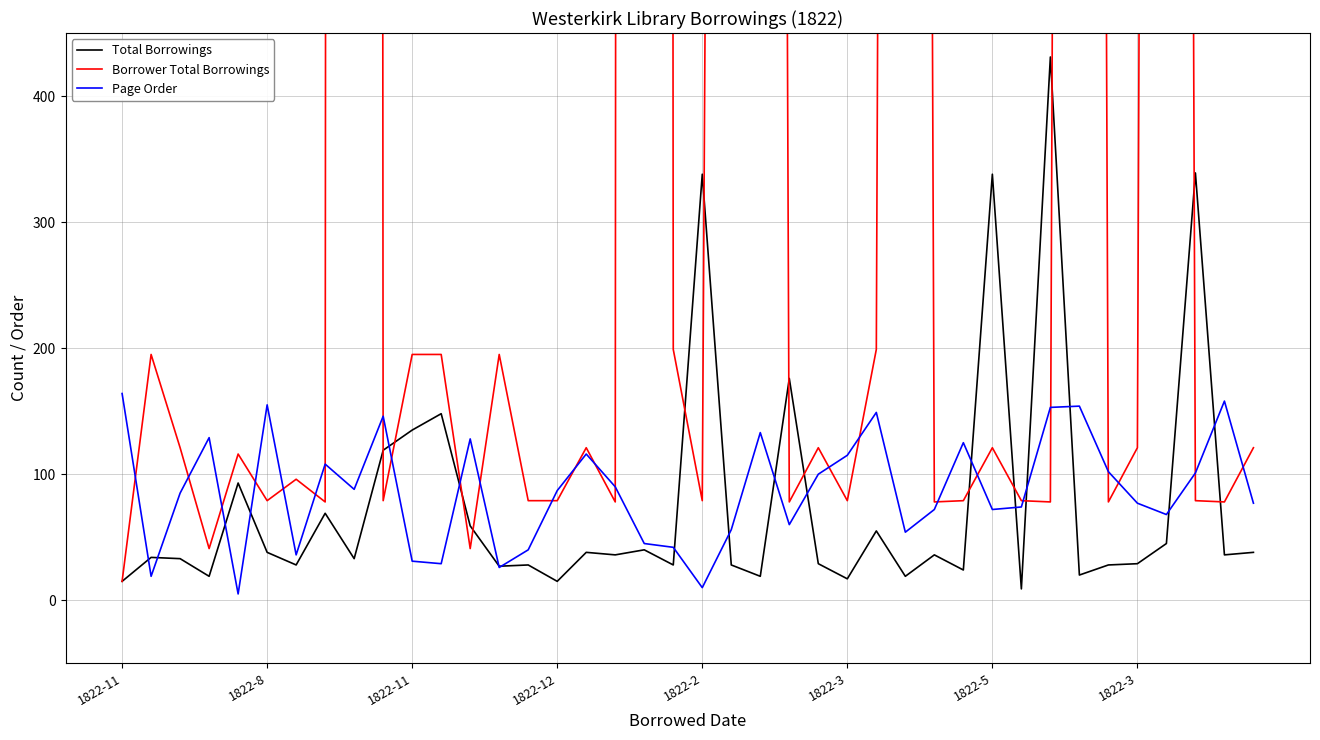

Which series has the widest spread of values?

Borrower Total Borrowings